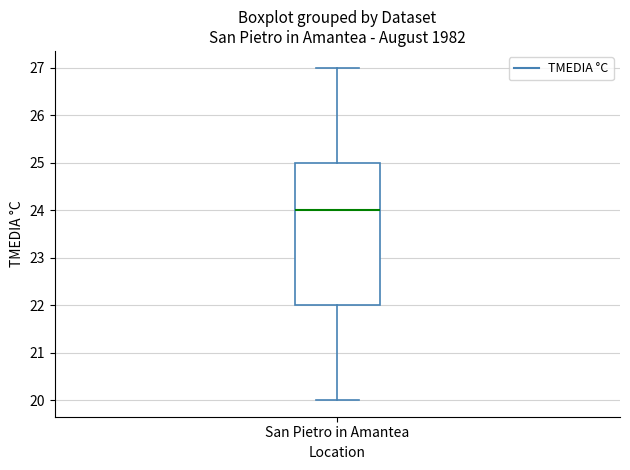

Transcribe this box plot: give where the median line is, the range the box spans, and where the two whiskers end, as read against the y-axis. The values are not printed on the chart, so give them approximately, as read against the axis.

median 24, box 22 to 25, whiskers 20 to 27